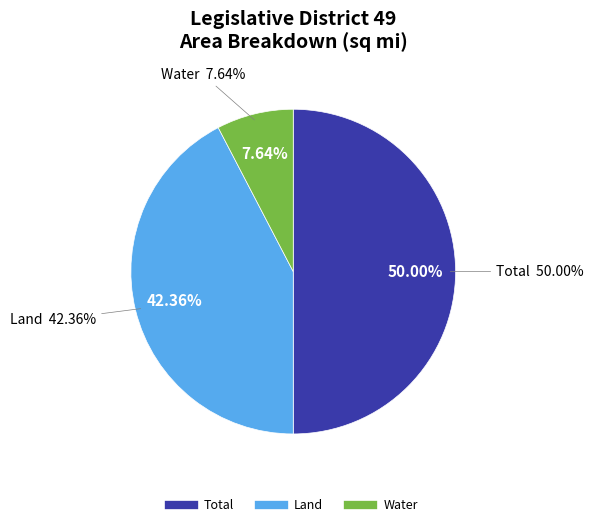

Rank the categories by value from lowest to highest.

Water (sq mi), Land (sq mi), Total (sq mi)